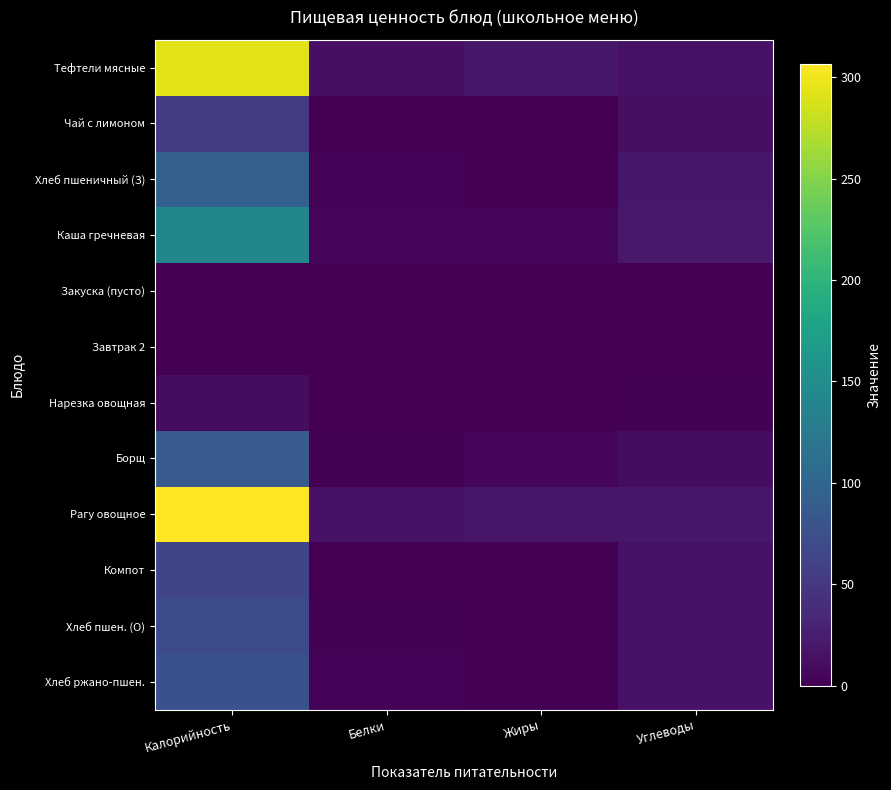

Which series has the largest range (max minus min)?

Рагу овощное